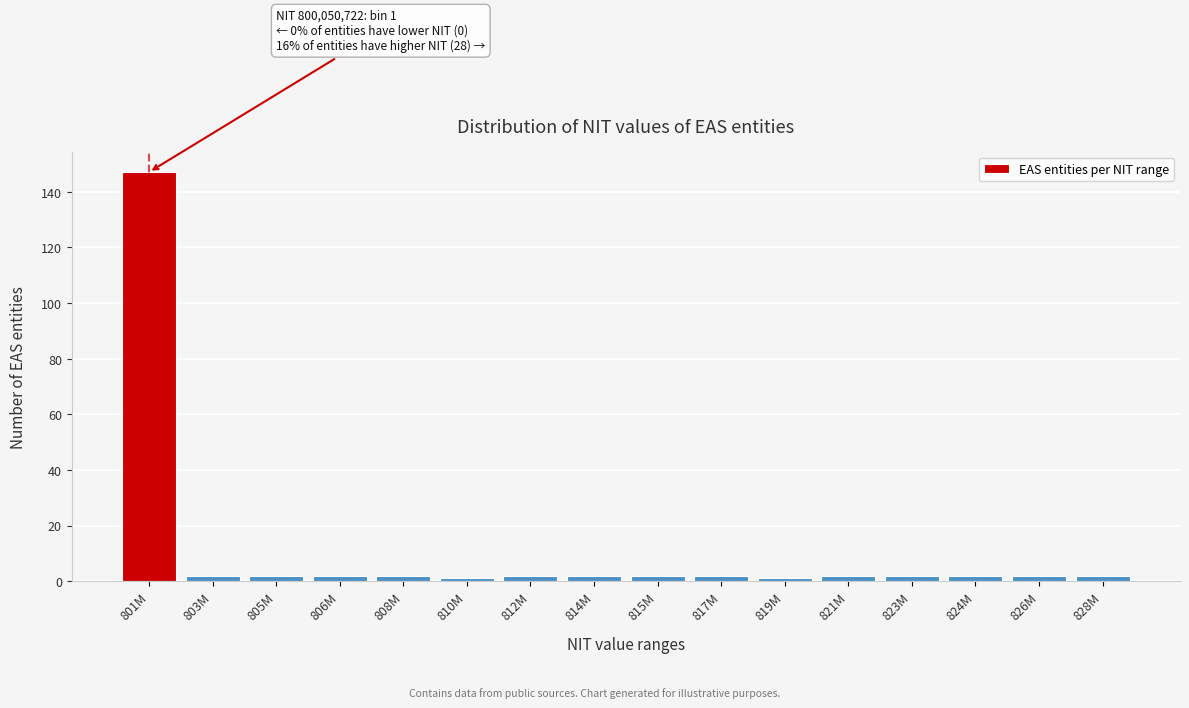

Reading left to right, list all the values displayed in this chart.

147	2	2	2	2	1	2	2	2	2	1	2	2	2	2	2